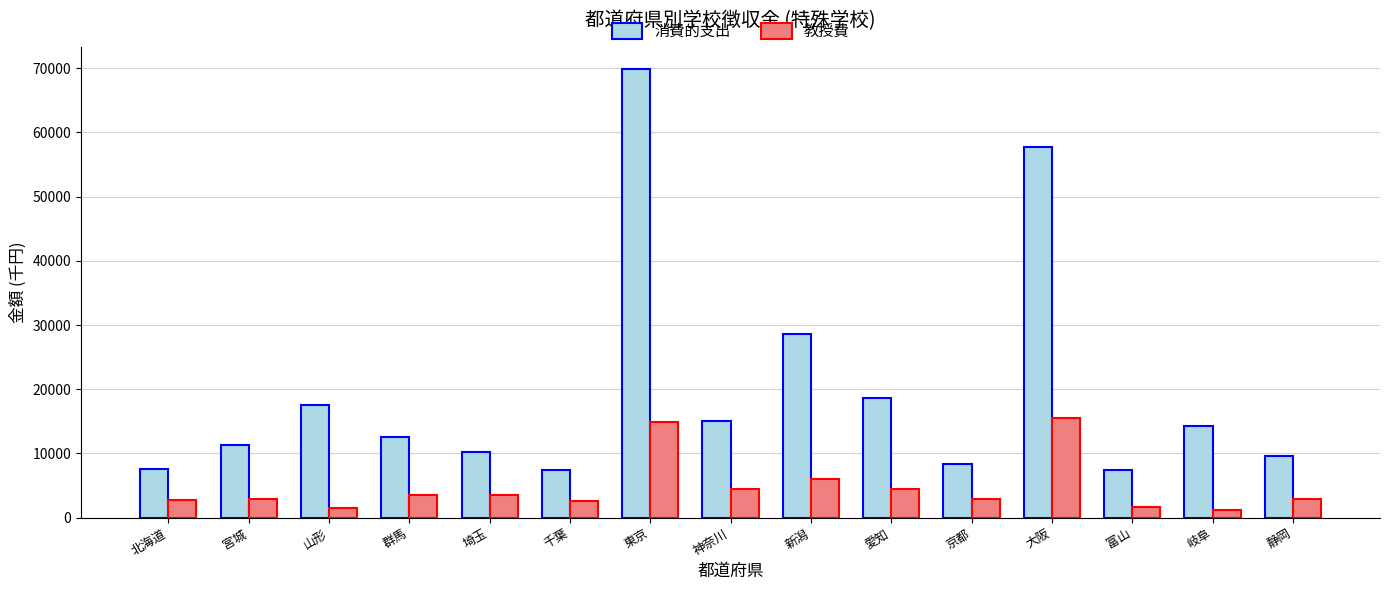

Is the value of 教授費 at 神奈川 greater than the value of 消費的支出 at 京都?

No